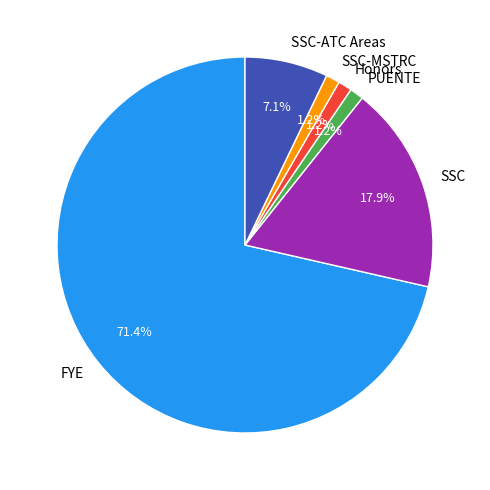

Between PUENTE and SSC, which is larger?

SSC